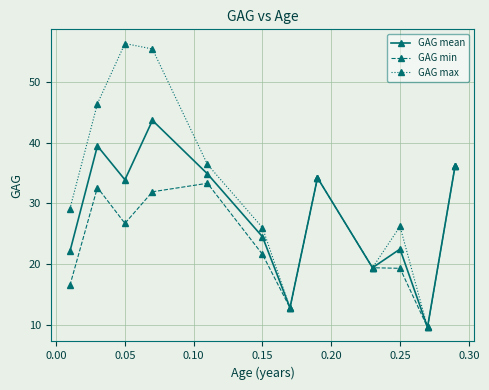

Does the chart have visible grid lines?

Yes